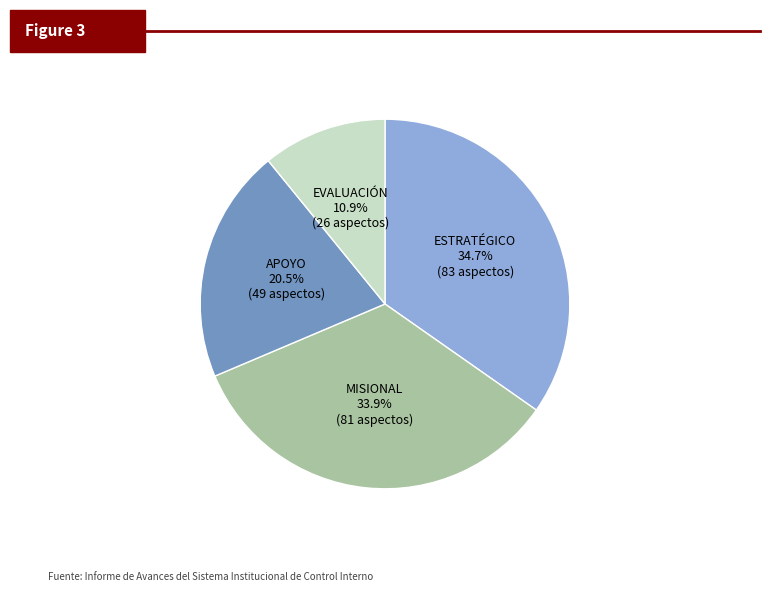

Which category has the biggest portion of the pie?

ESTRATÉGICO